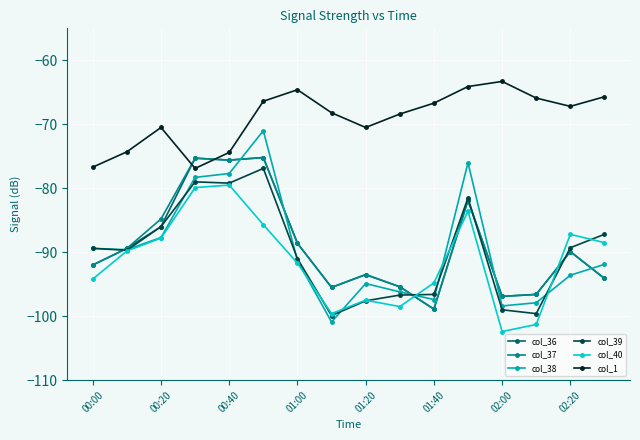

True or false: col_1 and col_39 intersect in this chart.

False